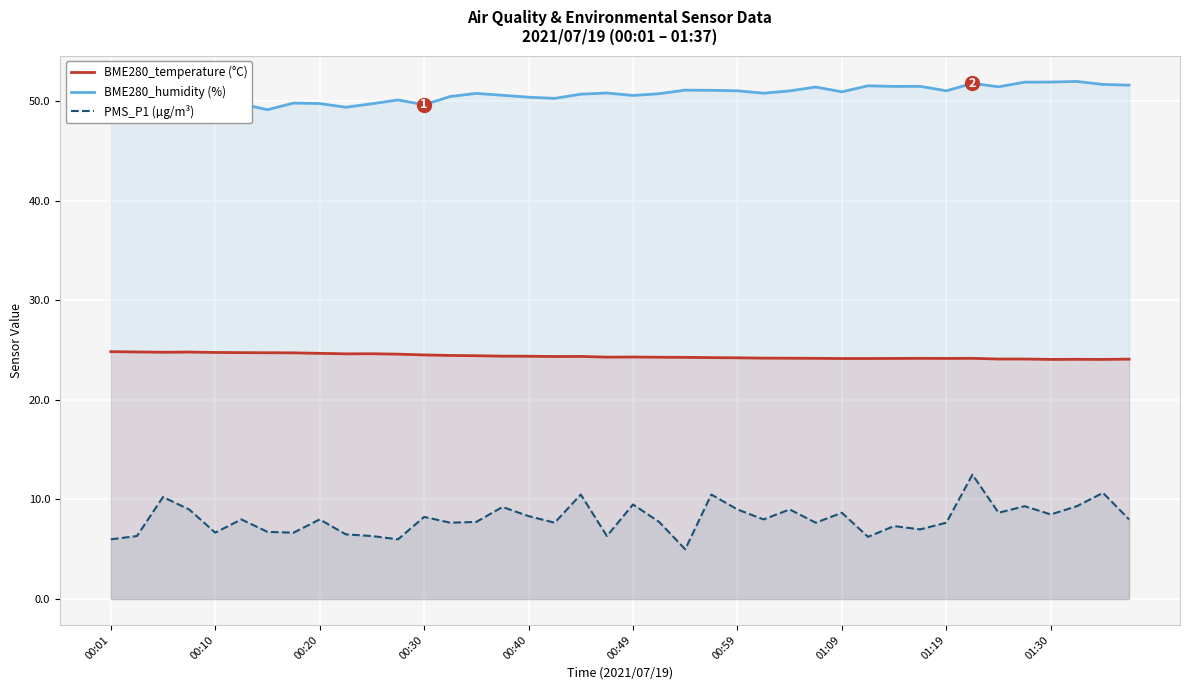

What is the total value across all series at 30?

83.0